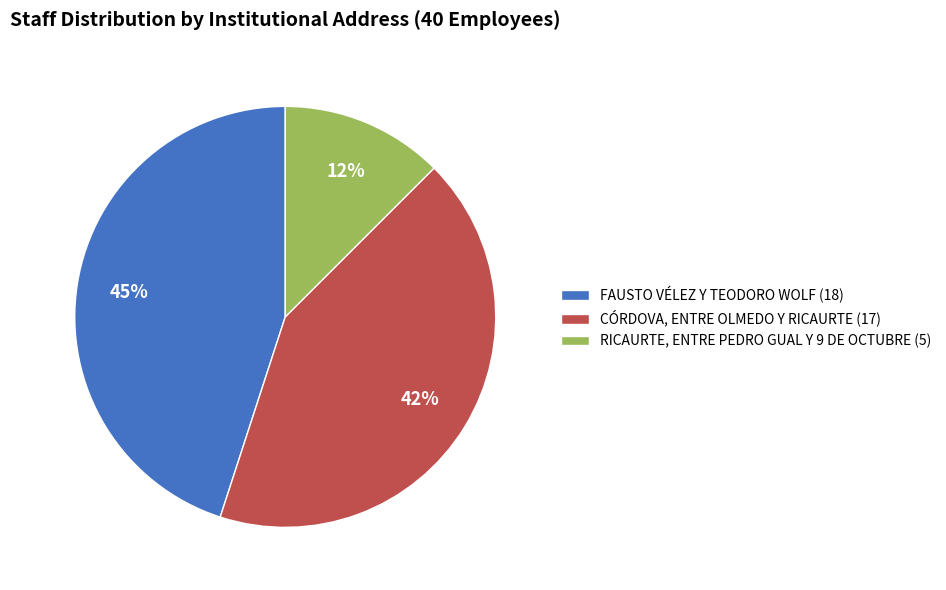

Rank the categories by value from lowest to highest.

RICAURTE, ENTRE PEDRO GUAL Y 9 DE OCTUBRE, CÓRDOVA, ENTRE OLMEDO Y RICAURTE, FAUSTO VÉLEZ Y TEODORO WOLF